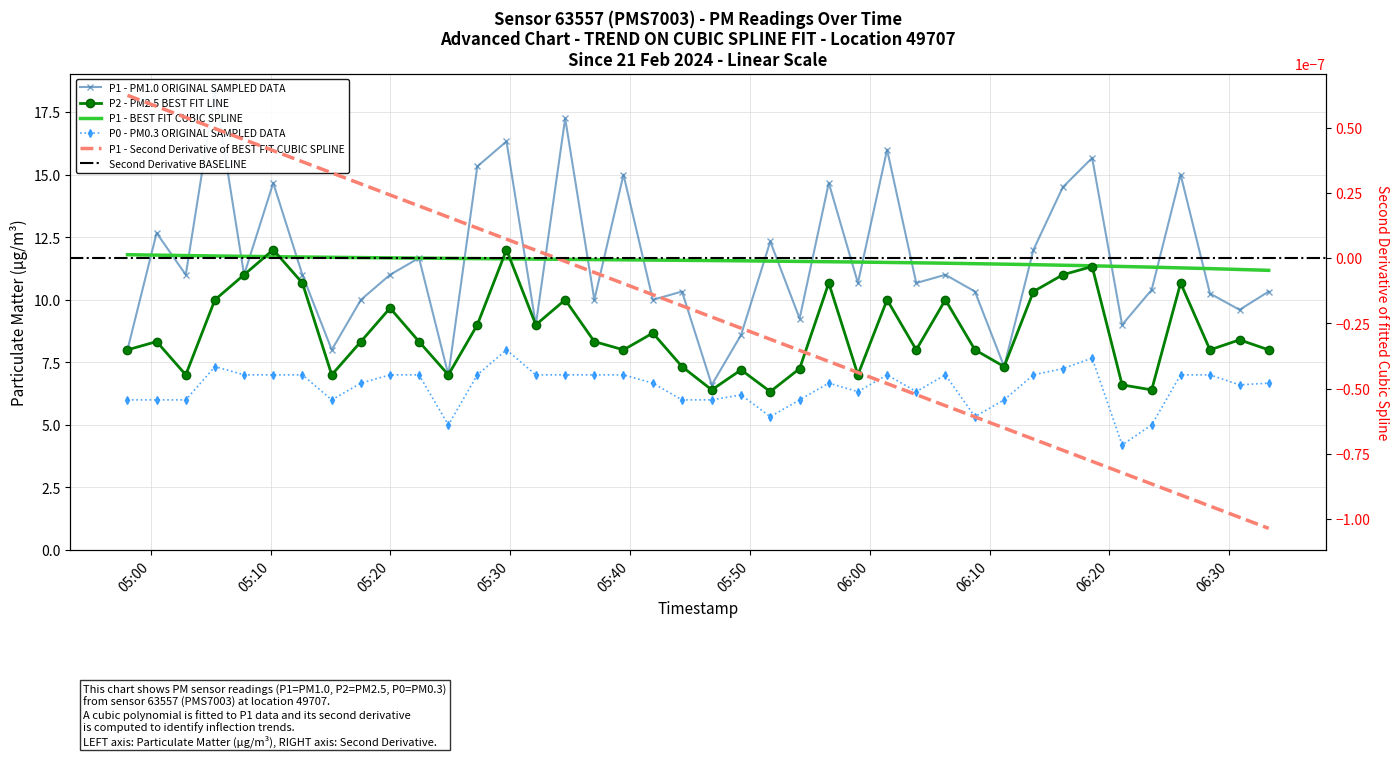

Reading left to right, extract all data points from this chart.

P1: 8.0	12.7	11.0	18.3	11.0	14.7	11.0	8.0	10.0	11.0	11.7	7.0	15.3	16.3	9.0	17.2	10.0	15.0	10.0	10.3	6.6	8.6	12.3	9.2	14.7	10.7	16.0	10.7	11.0	10.3	7.3	12.0	14.5	15.7	9.0	10.4	15.0	10.2	9.6	10.3
P2: 8.0	8.3	7.0	10.0	11.0	12.0	10.7	7.0	8.3	9.7	8.3	7.0	9.0	12.0	9.0	10.0	8.3	8.0	8.7	7.3	6.4	7.2	6.3	7.2	10.7	7.0	10.0	8.0	10.0	8.0	7.3	10.3	11.0	11.3	6.6	6.4	10.7	8.0	8.4	8.0
P0: 6.0	6.0	6.0	7.3	7.0	7.0	7.0	6.0	6.7	7.0	7.0	5.0	7.0	8.0	7.0	7.0	7.0	7.0	6.7	6.0	6.0	6.2	5.3	6.0	6.7	6.3	7.0	6.3	7.0	5.3	6.0	7.0	7.2	7.7	4.2	5.0	7.0	7.0	6.6	6.7